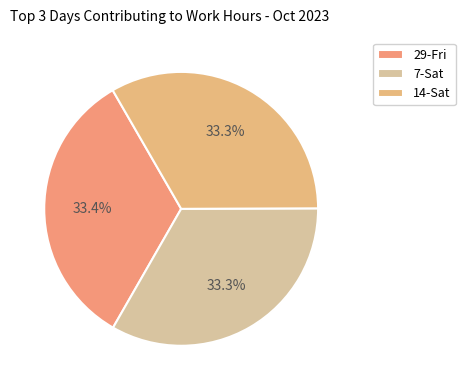

Count the number of slices in the pie.

3